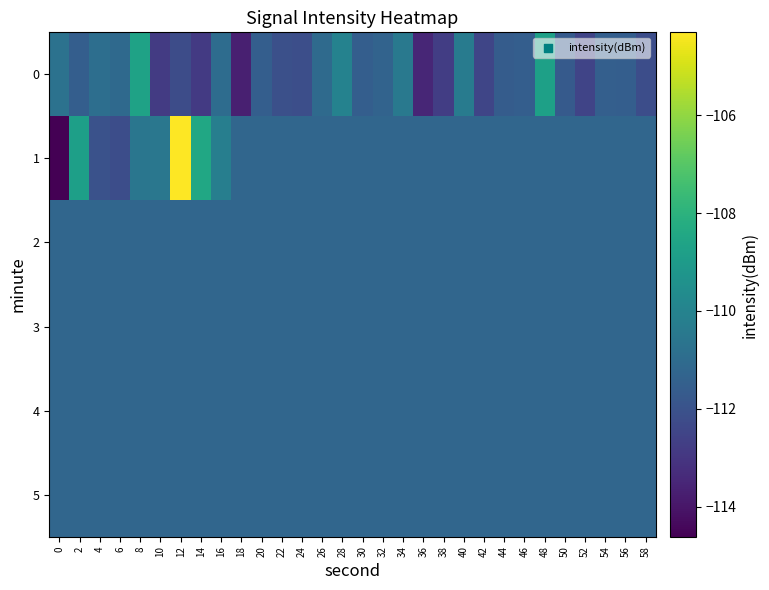

Which series has the largest total across all categories?

1